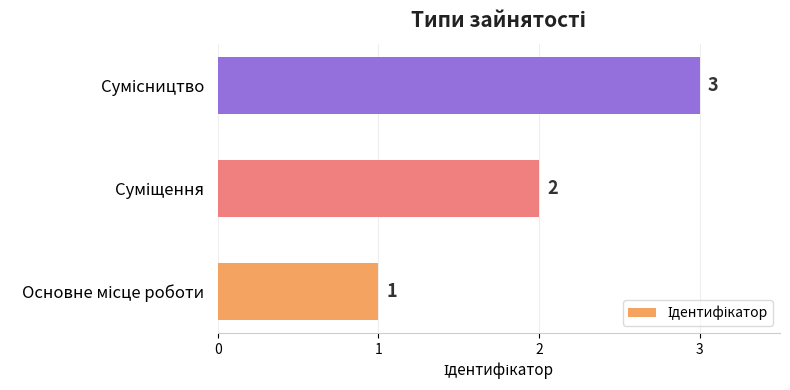

How many values are between 1 and 3?

3